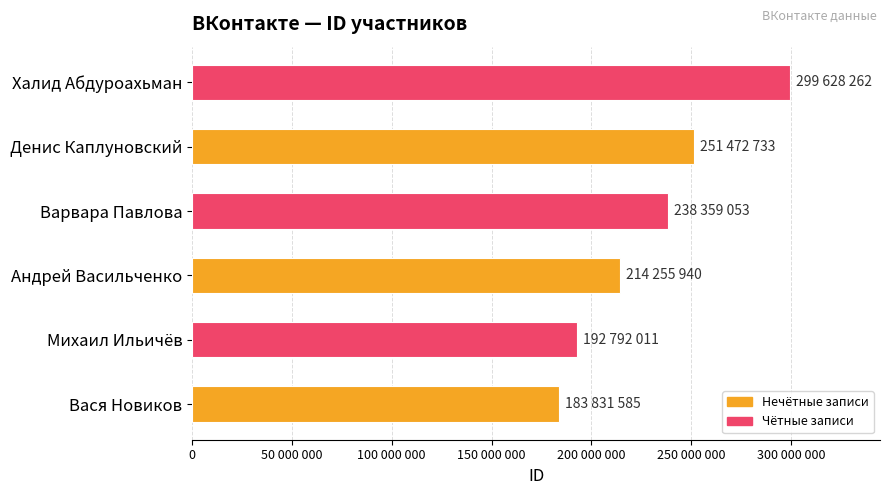

How many categories are shown in the chart?

6